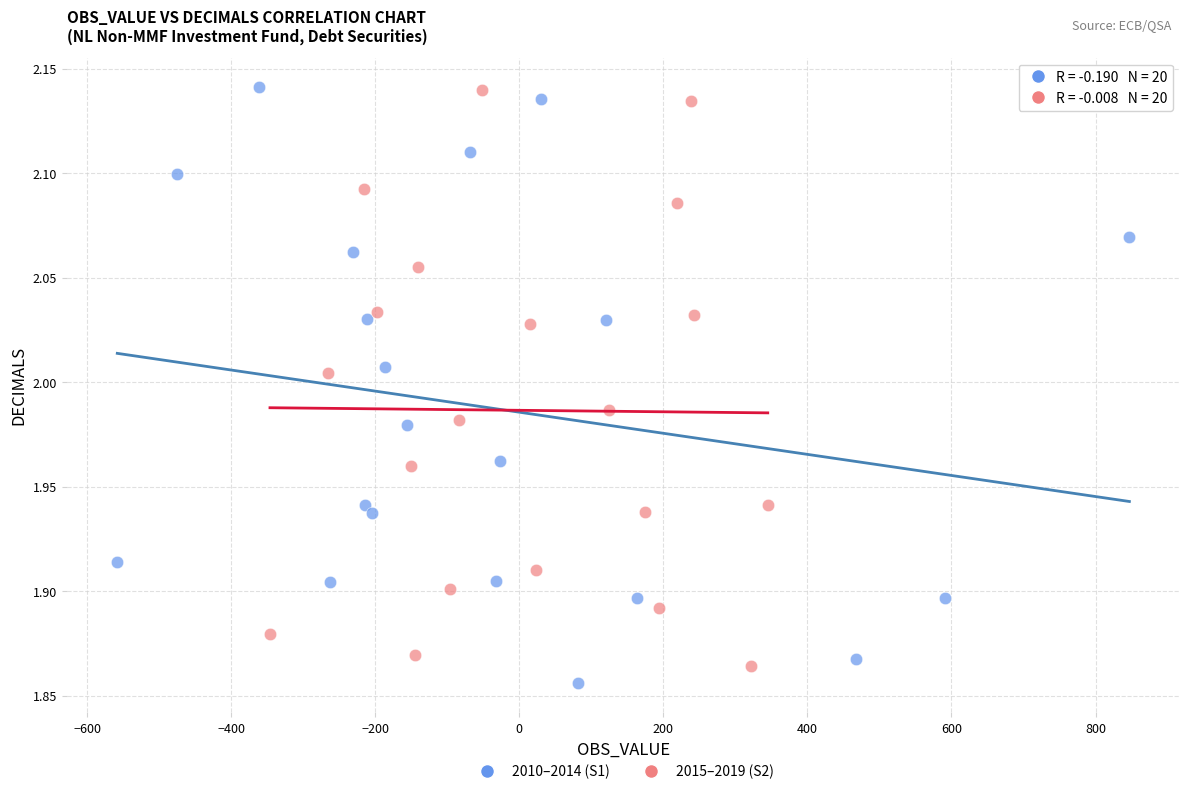

What are all the series names shown in the legend?

2010–2014 (S1), 2015–2019 (S2)